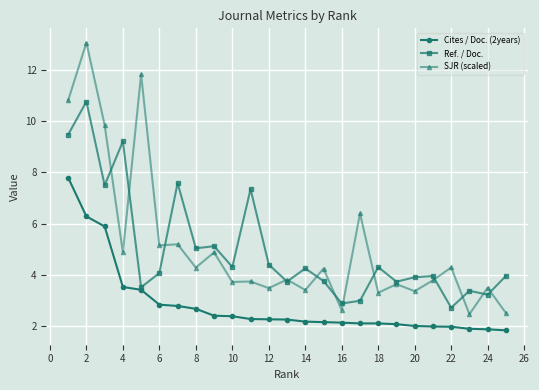

True or false: SJR (scaled) has more than 2 interior local peaks.

True